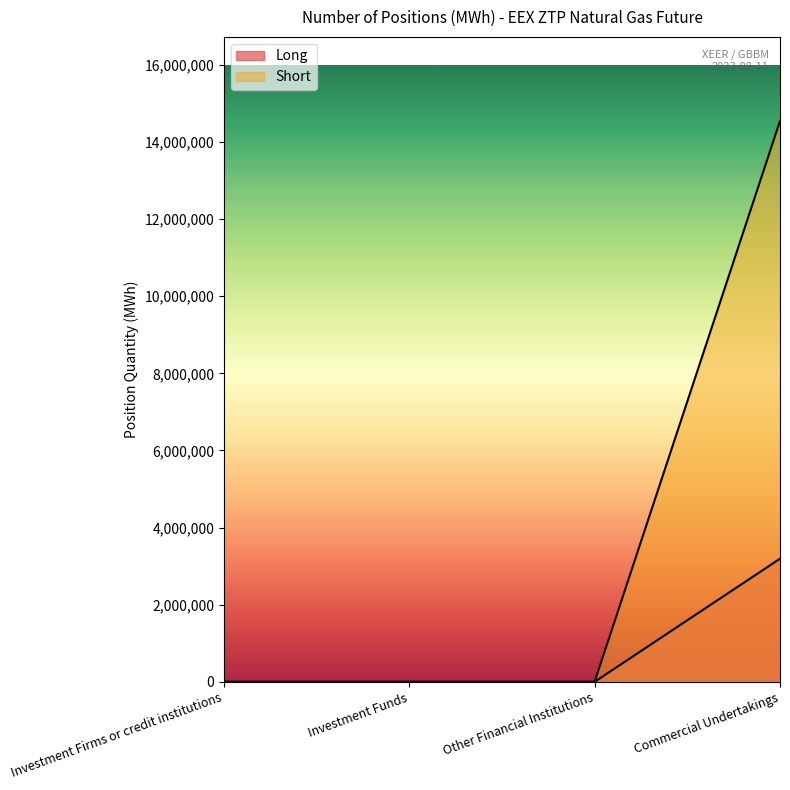

At which label does Short reach its peak?

Commercial Undertakings